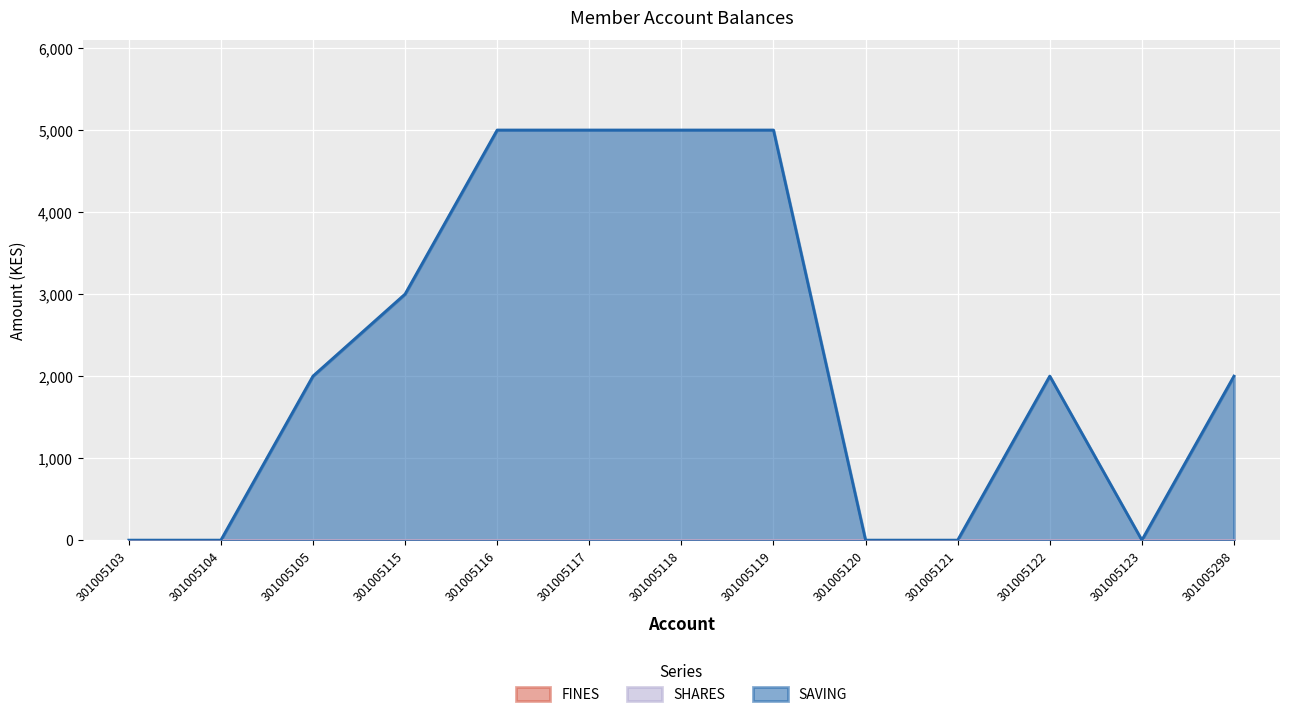

True or false: SHARES and SAVING intersect in this chart.

False